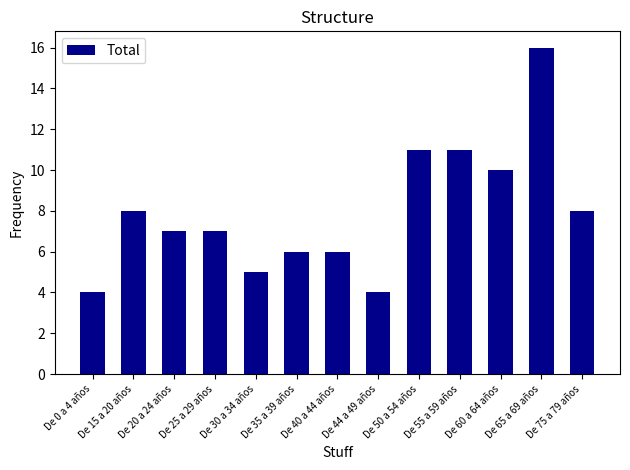

What is the label of the 5th bar from the left?

De 30 a 34 años